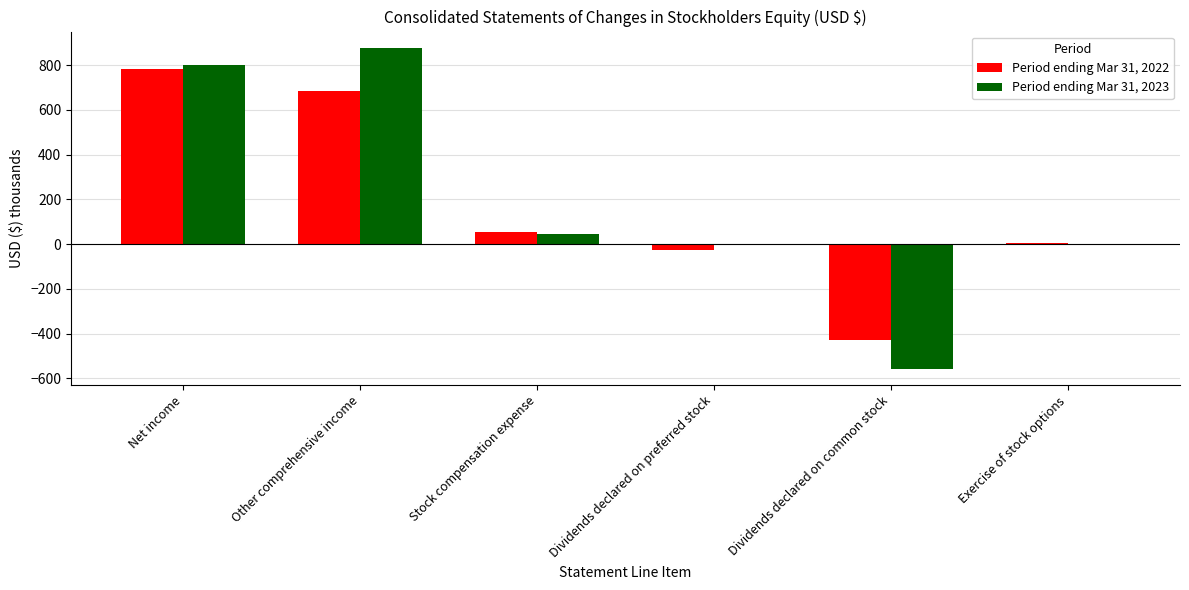

What is the label of the 3rd bar from the left?

Stock compensation expense